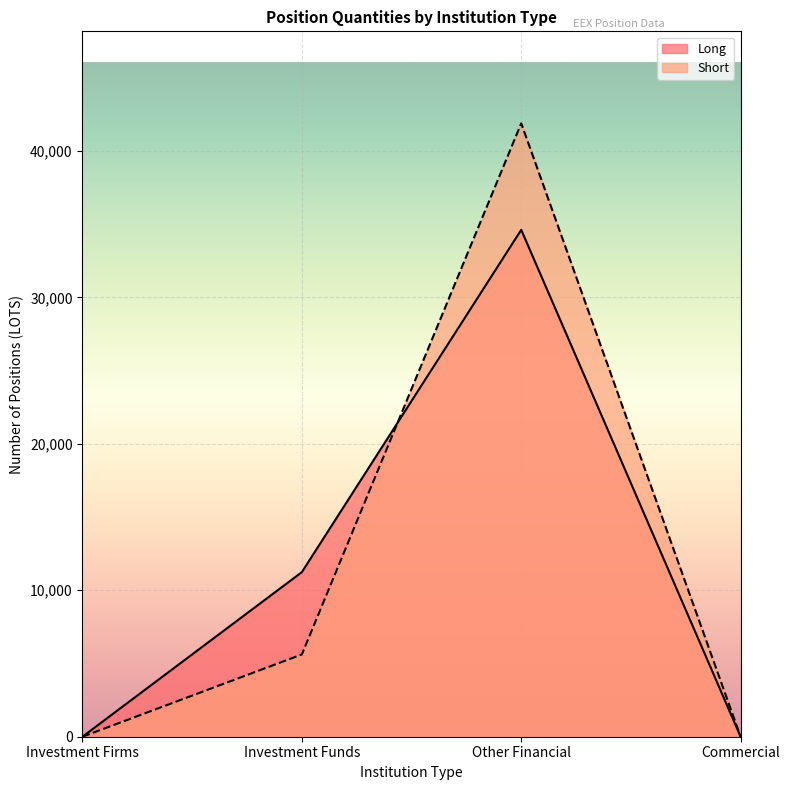

Is the value of Short at Commercial greater than the value of Long at Commercial?

No